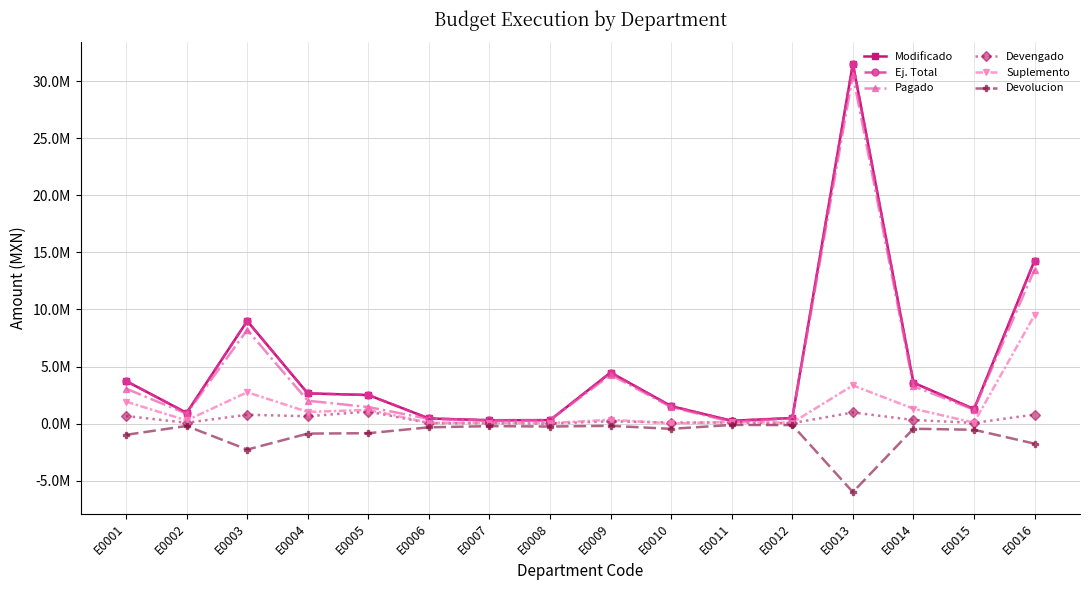

What is the difference between the second highest and minimum values in the Suplemento series?

3328245.6